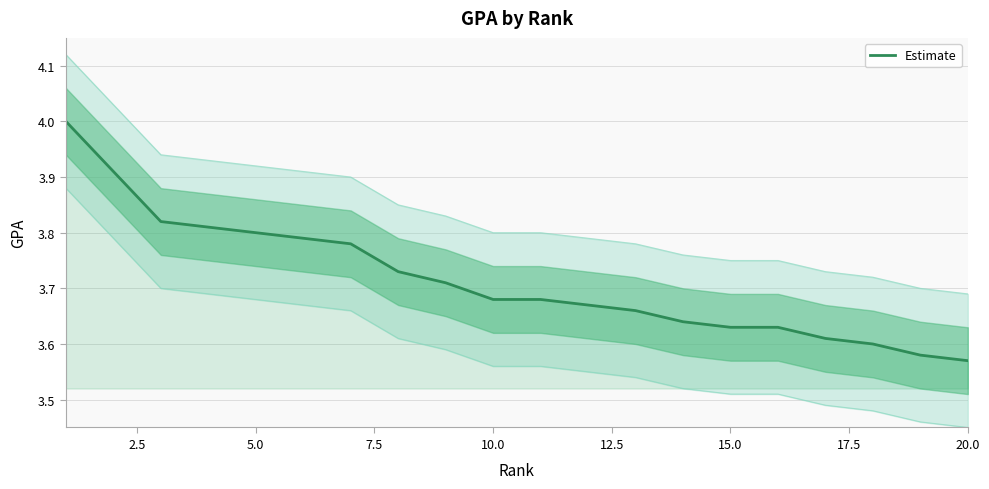

True or false: there are more than 0 points higher than both neighbors.

False